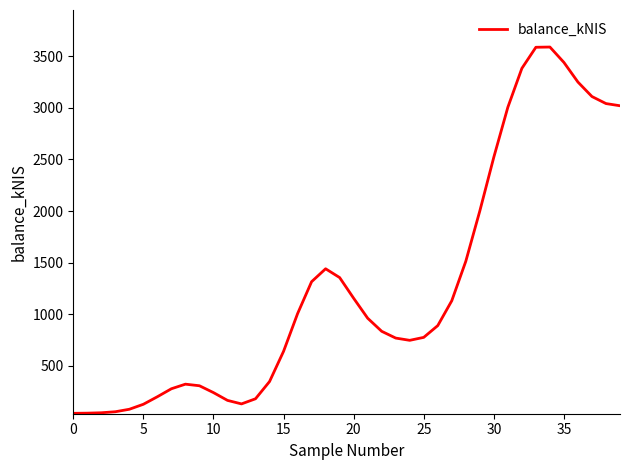

What is the maximum value shown in the chart?

3589.3